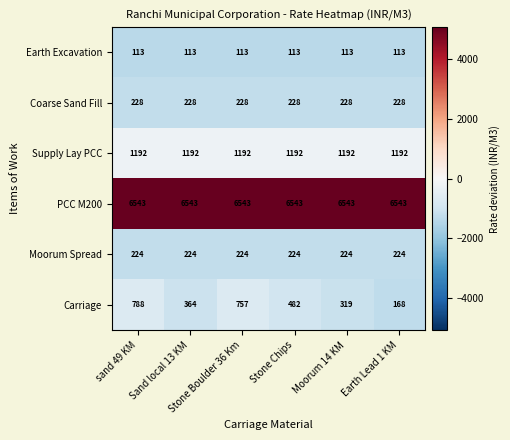

What is the sum of all PCC M200 values?

39258